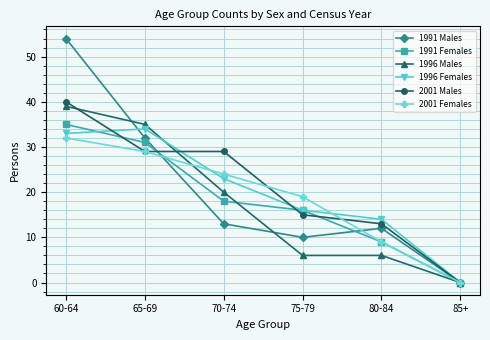

In 1996 Females, how many points are higher than both neighbors (excluding endpoints)?

1